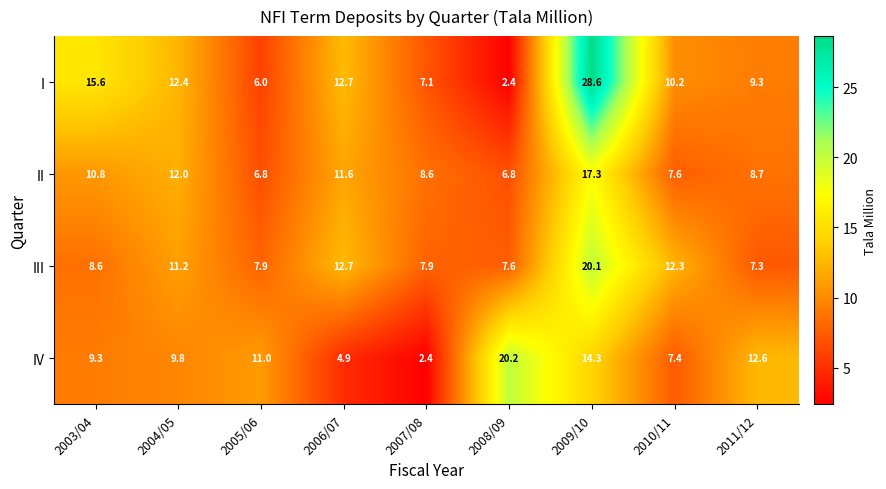

What is the total value across all series at 2005/06?

31.7